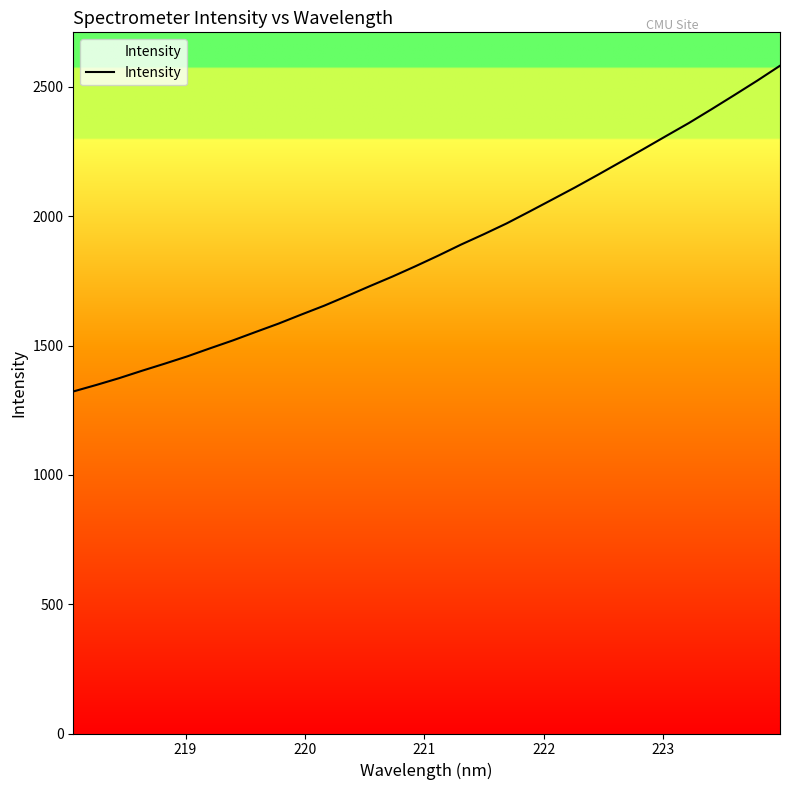

Reading right to left, transcribe all the data shown in this chart.

2581.7	2524.0	2468.5	2413.9	2360.3	2310.1	2259.4	2209.5	2159.8	2111.2	2064.4	2017.9	1972.1	1930.4	1890.3	1847.5	1806.5	1767.0	1729.6	1691.5	1654.1	1619.9	1584.9	1552.6	1519.9	1489.4	1458.2	1429.7	1402.1	1373.5	1347.3	1322.3